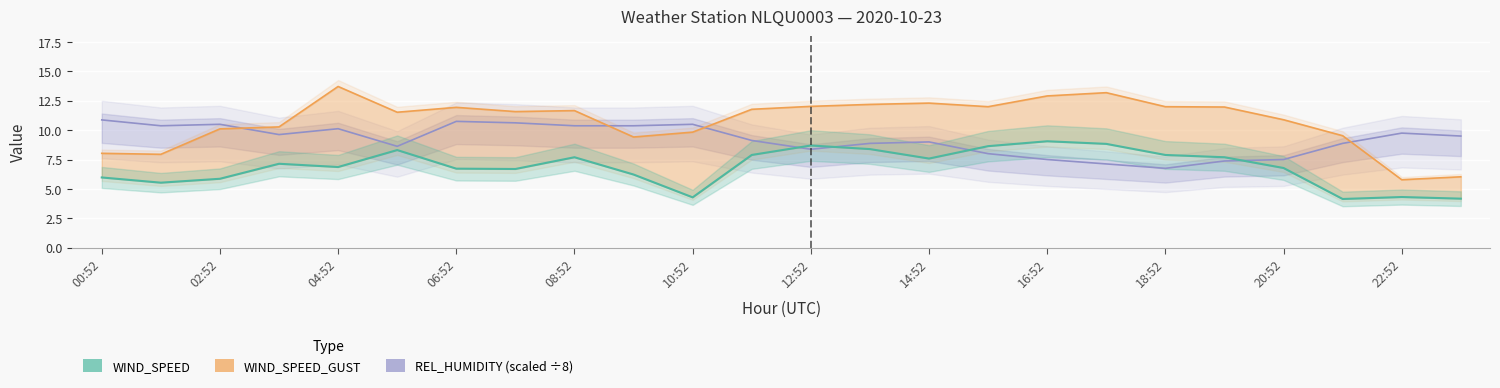

In WIND_SPEED, how many points are higher than both neighbors (excluding endpoints)?

6